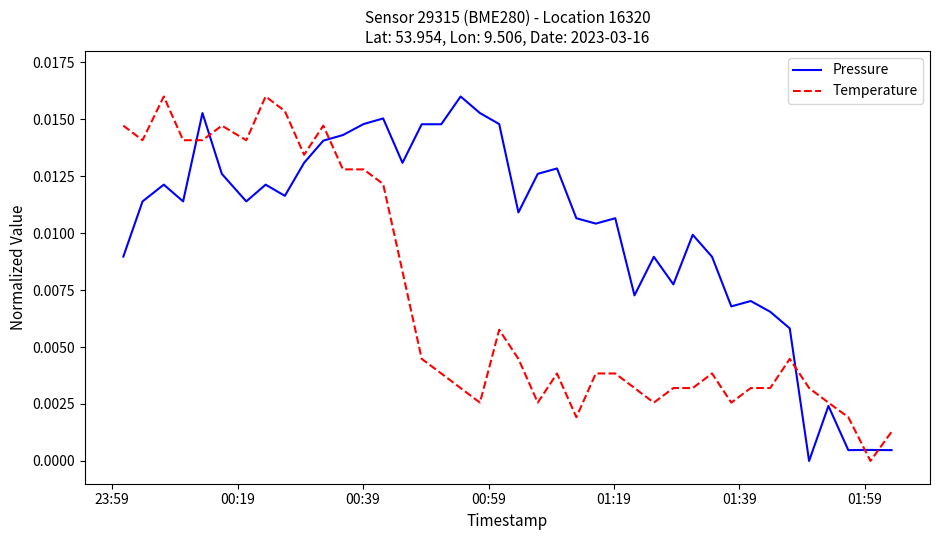

What are all the series names shown in the legend?

Pressure, Temperature